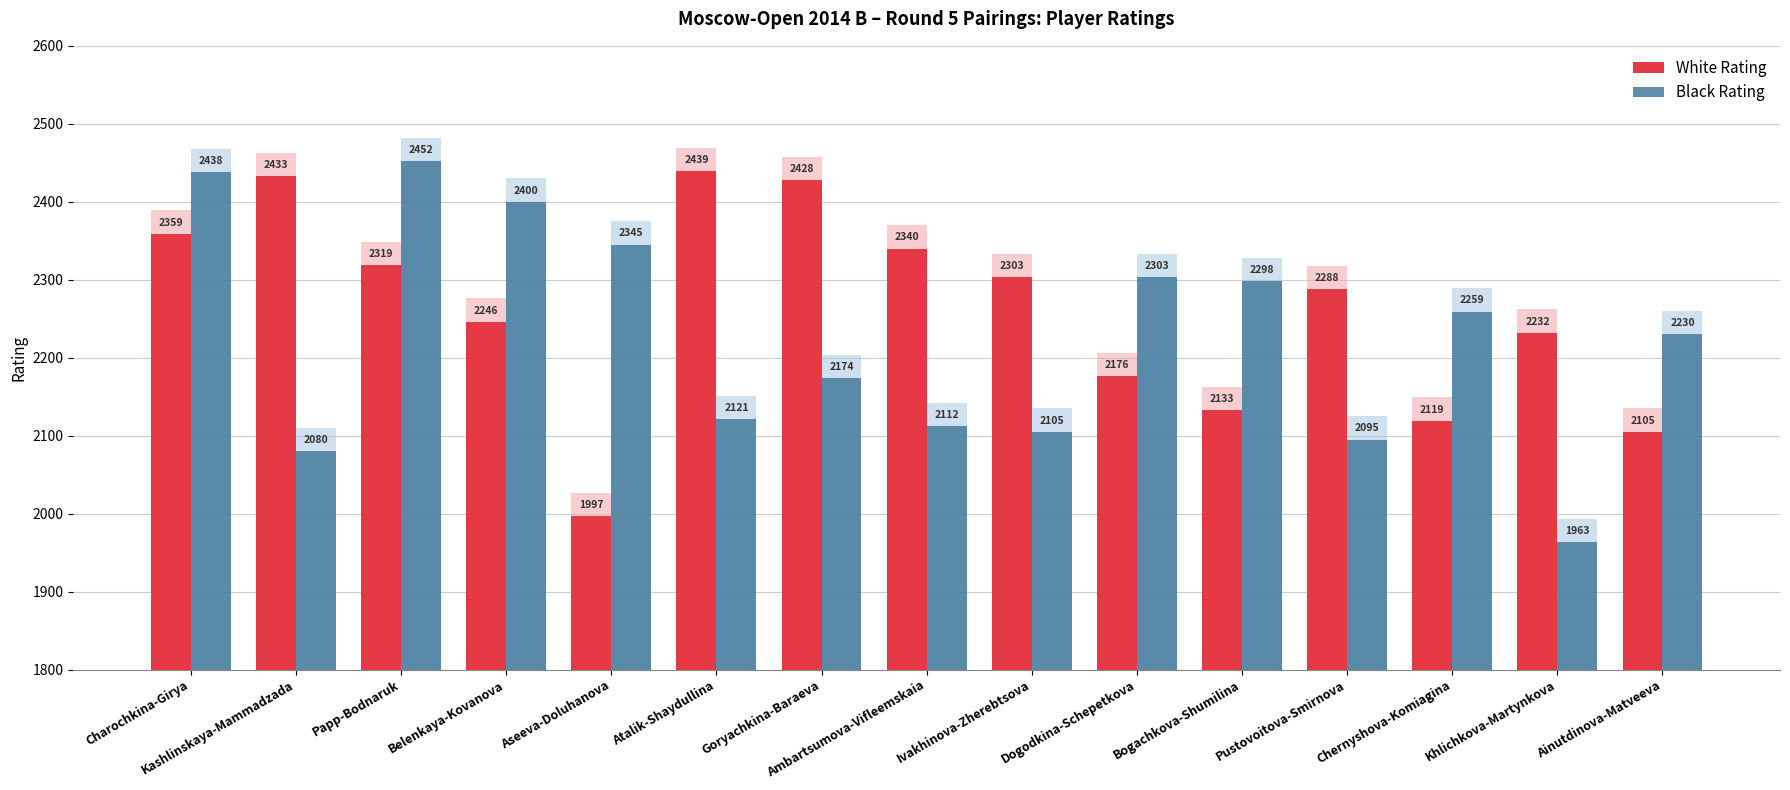

The Black Rating series shows 2298 at Bogachkova-Shumilina. True or false?

True